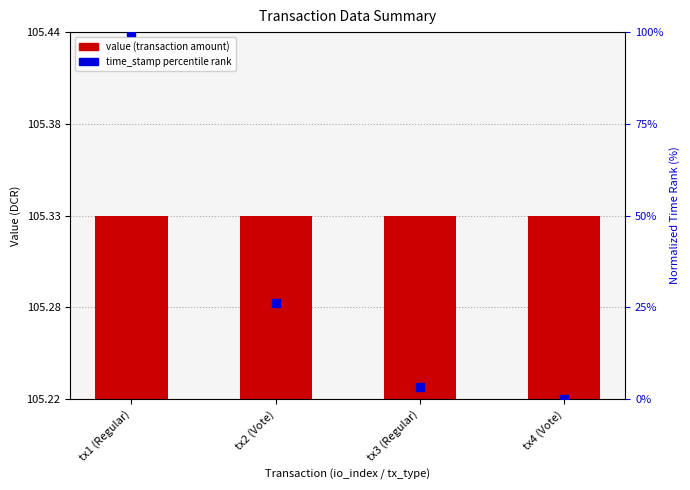

At which category is the sum across all series the highest?

tx1 (Regular)